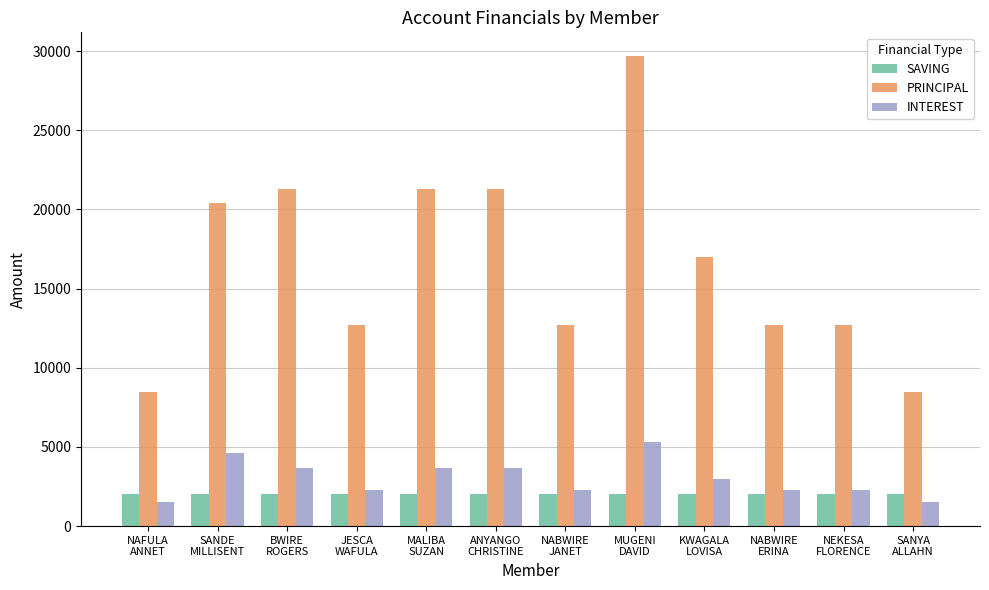

What value does the PRINCIPAL series have at SANDE
MILLISENT?

20400